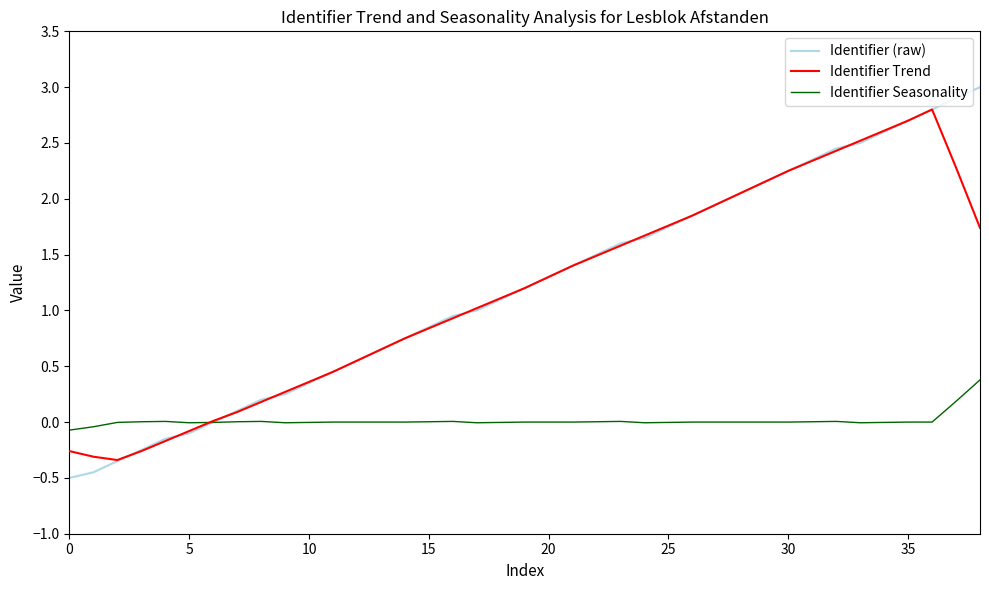

Rank the series by their maximum value, from lowest to highest.

Identifier Seasonality, Identifier Trend, Identifier (raw)